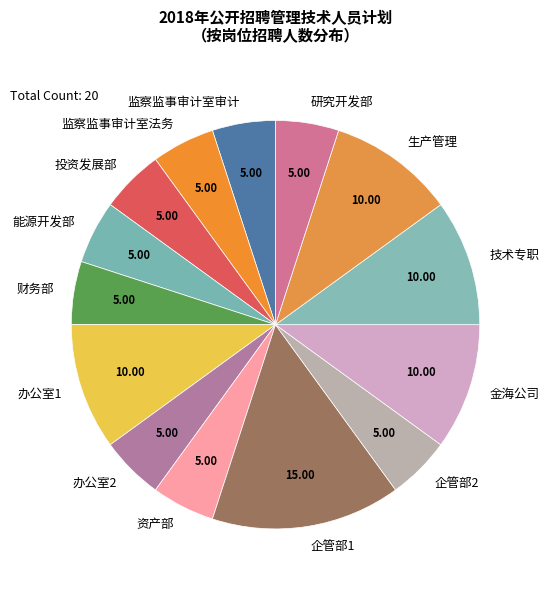

Between 金海公司 and 投资发展部, which is larger?

金海公司